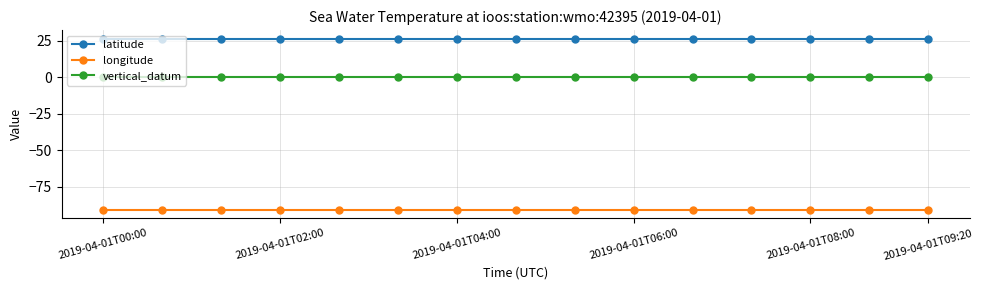

Rank the series by their maximum value, from highest to lowest.

latitude, vertical_datum, longitude